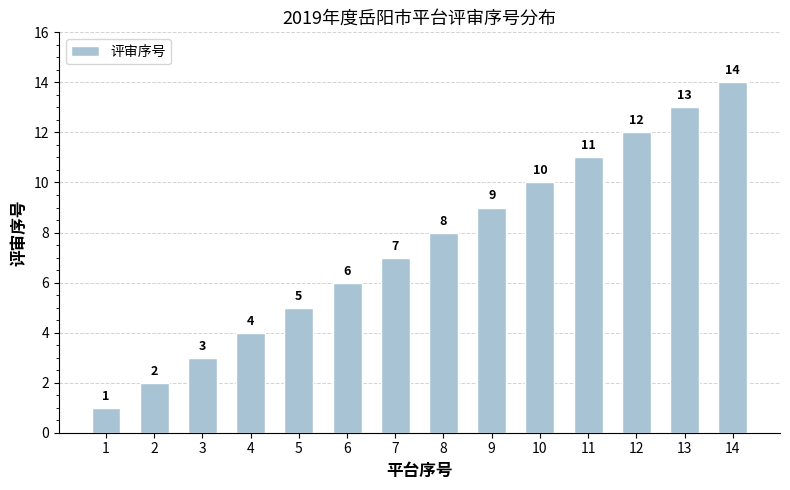

What is the difference between the maximum and minimum values?

13